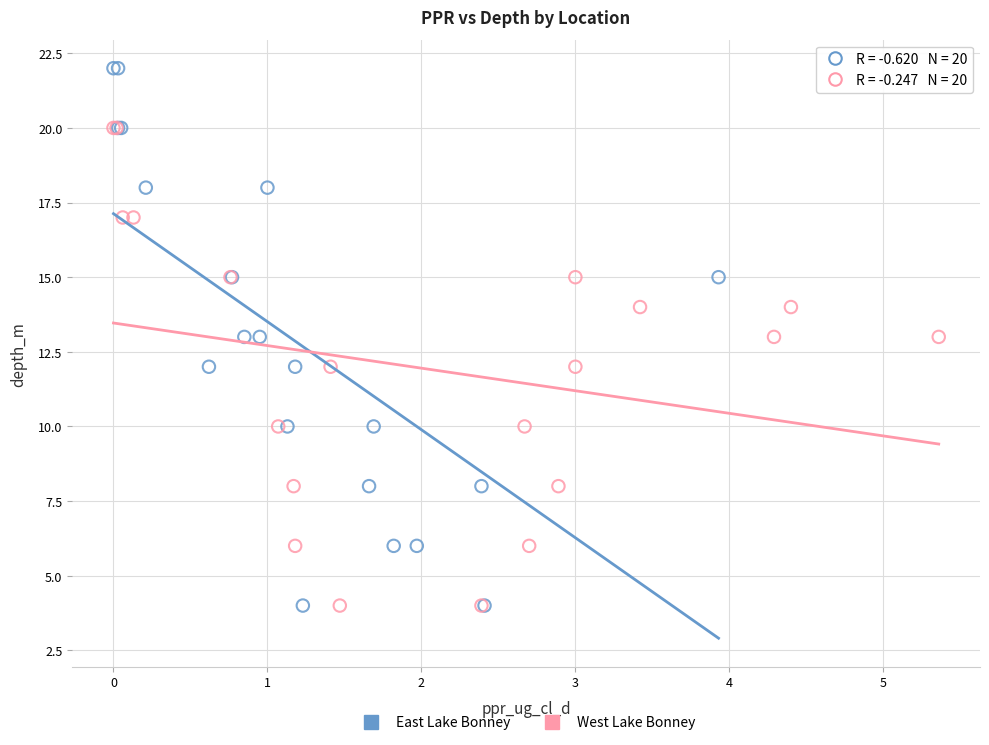

Which series contains the highest Y value?

East Lake Bonney